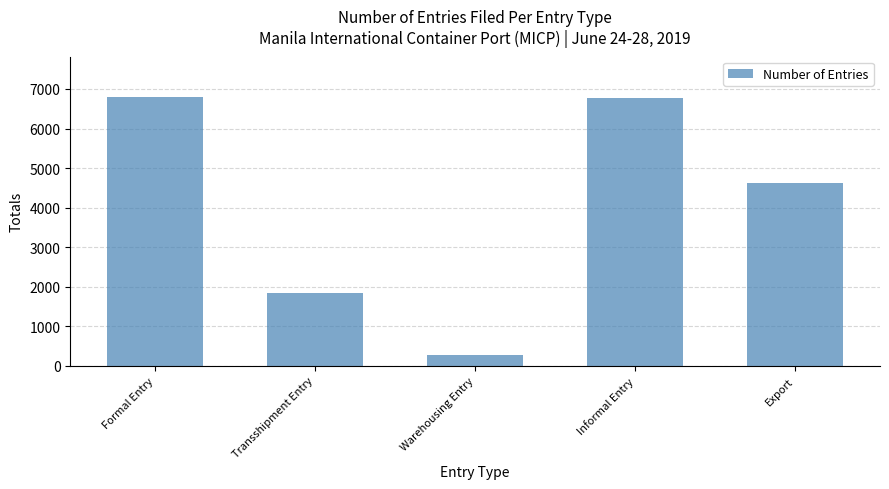

Are the bars horizontal?

No